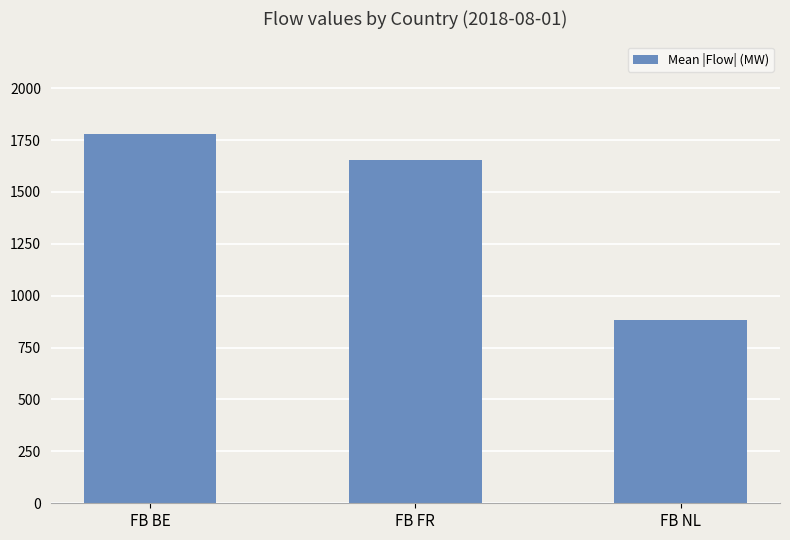

Which has a higher value, FB NL or FB FR?

FB FR